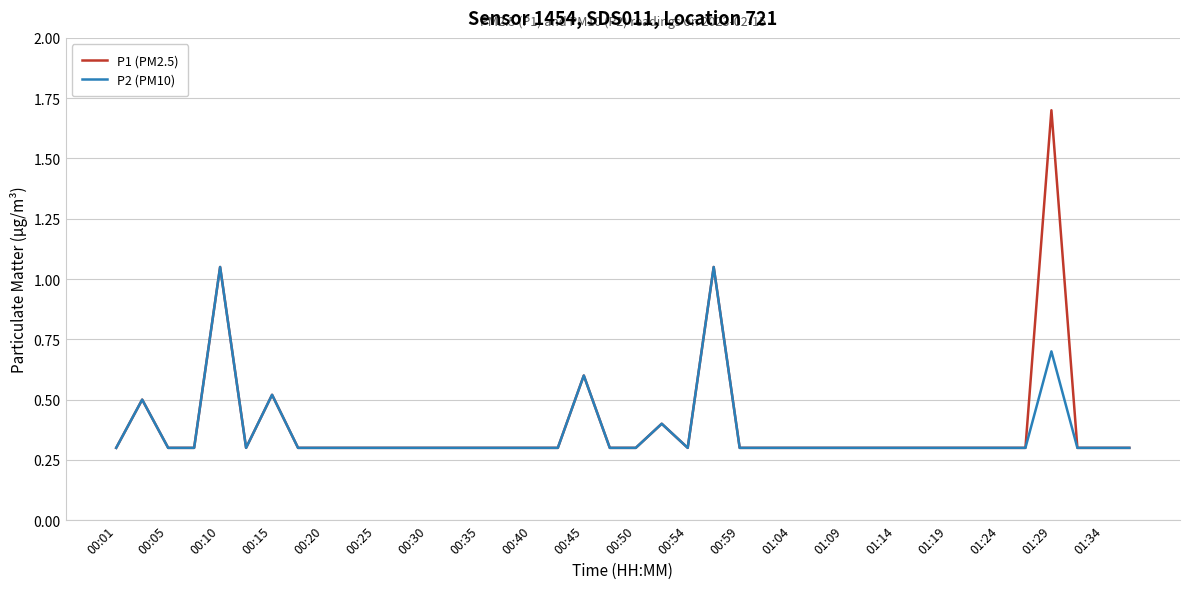

What is the smallest value displayed?

0.3